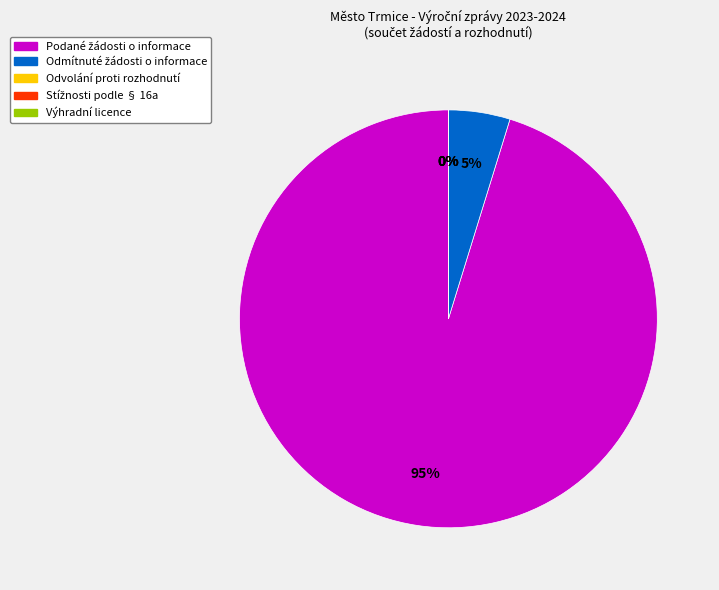

What percentage do Počet stížností podaných podle § 16a and Počet podaných žádostí o informace together represent?

95.2%